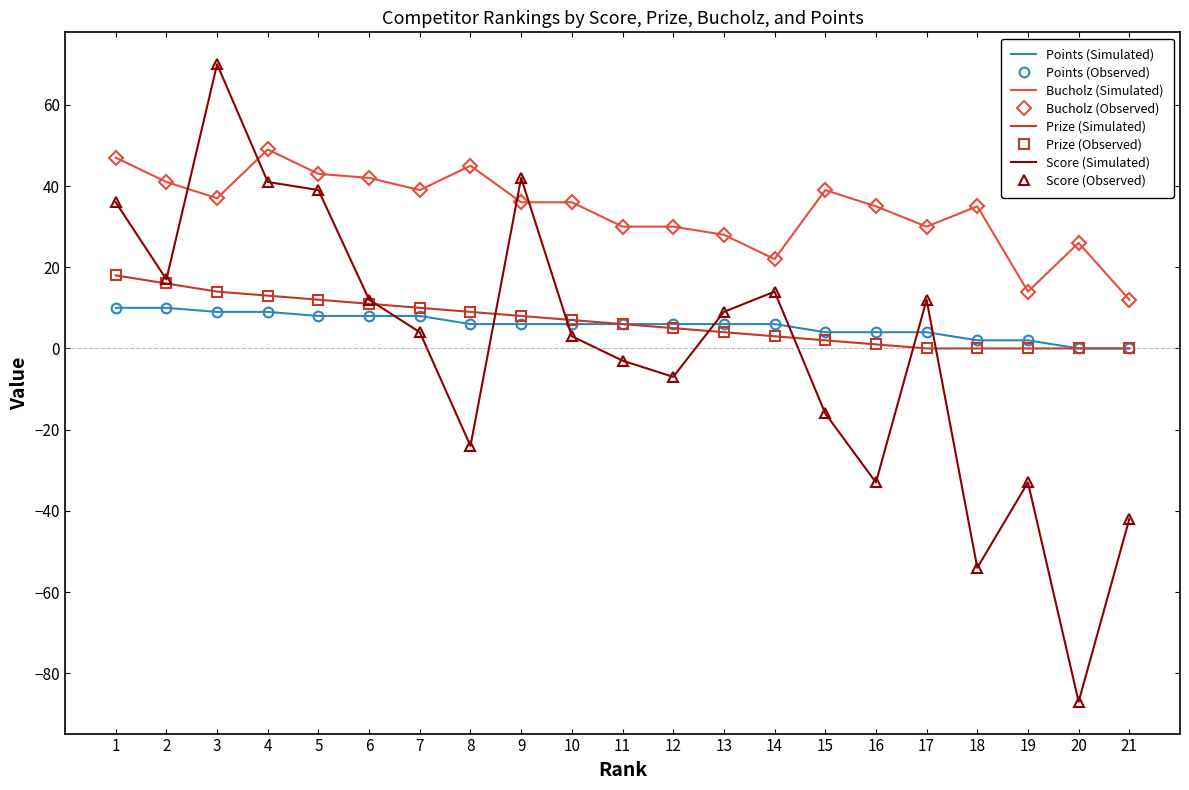

List the series in order of their peak value, lowest first.

Points, Prize, Bucholz, Score